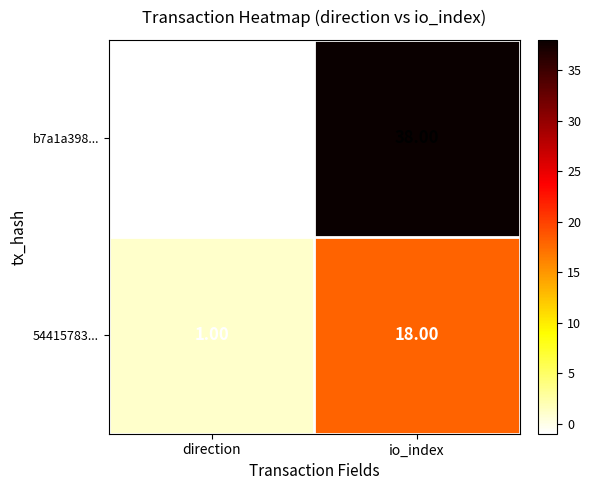

At which label is 54415783... closest to 9?

direction